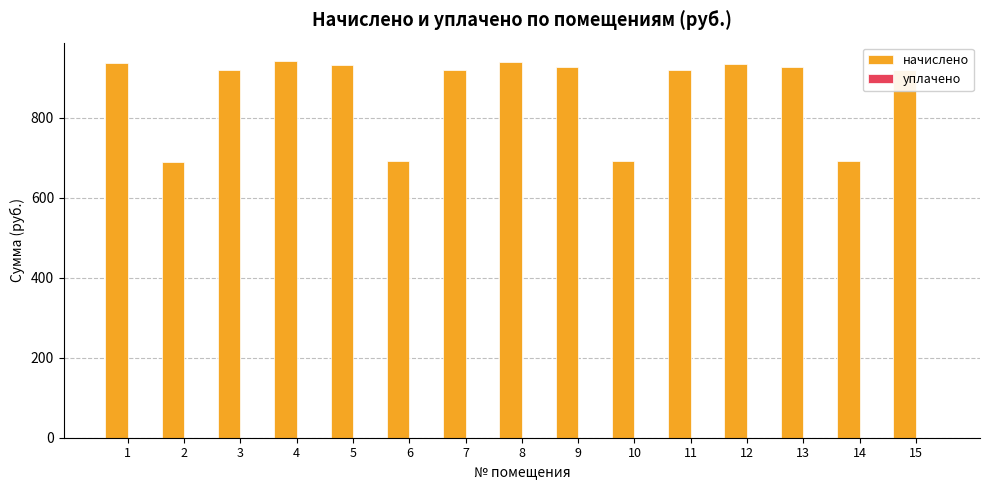

The value at 4 is 313.2. True or false?

False